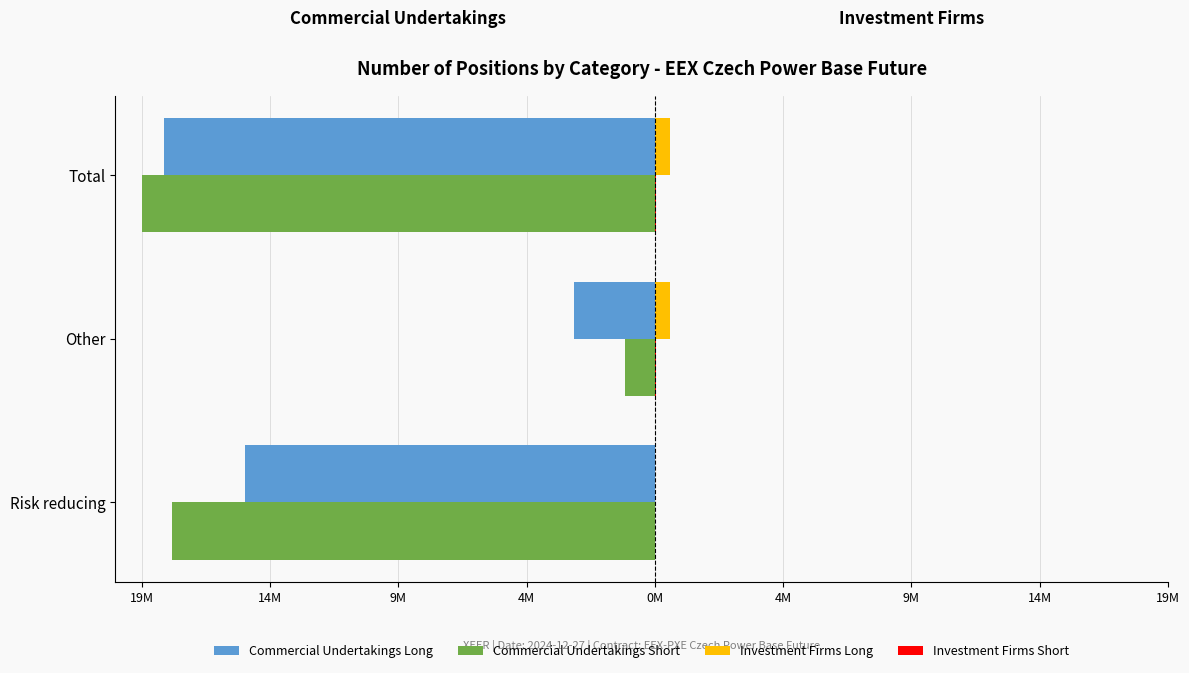

How many distinct data groups are displayed?

4